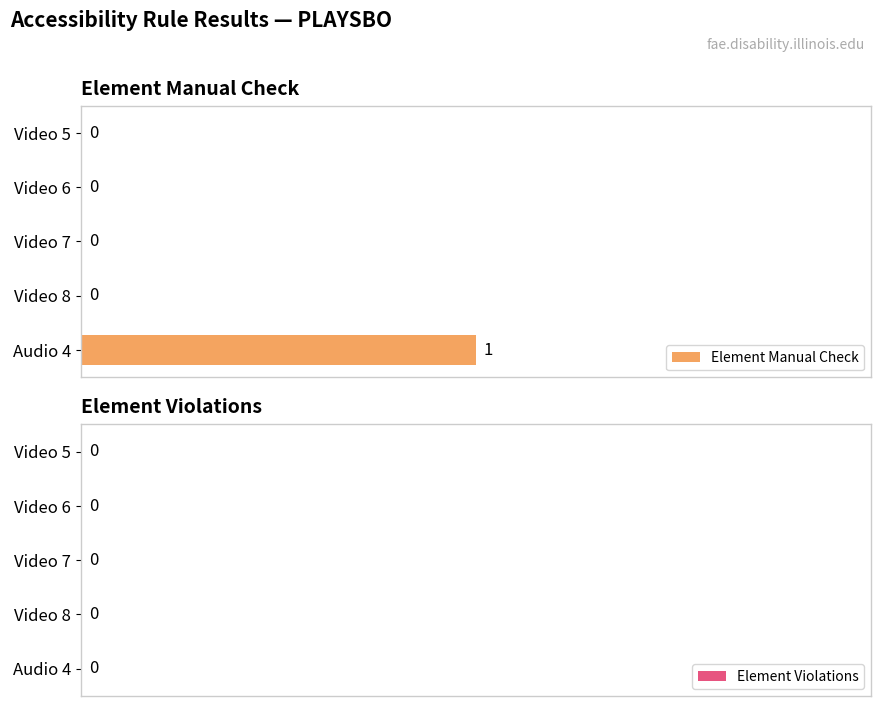

Which has a higher value, Audio 4 or Video 7?

Audio 4